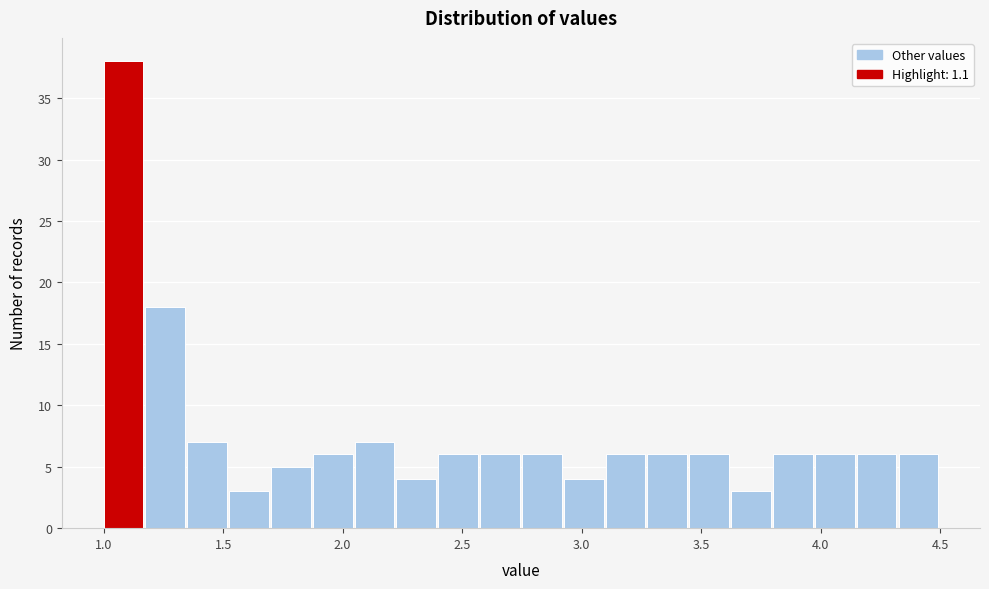

Read against the x-axis, roughly where is the centre of the tallest bar?

1.10